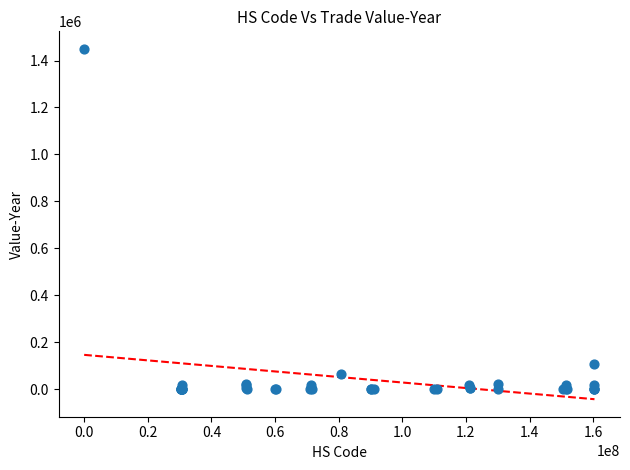

What Y value in the scatter plot is closest to 724903?

108985